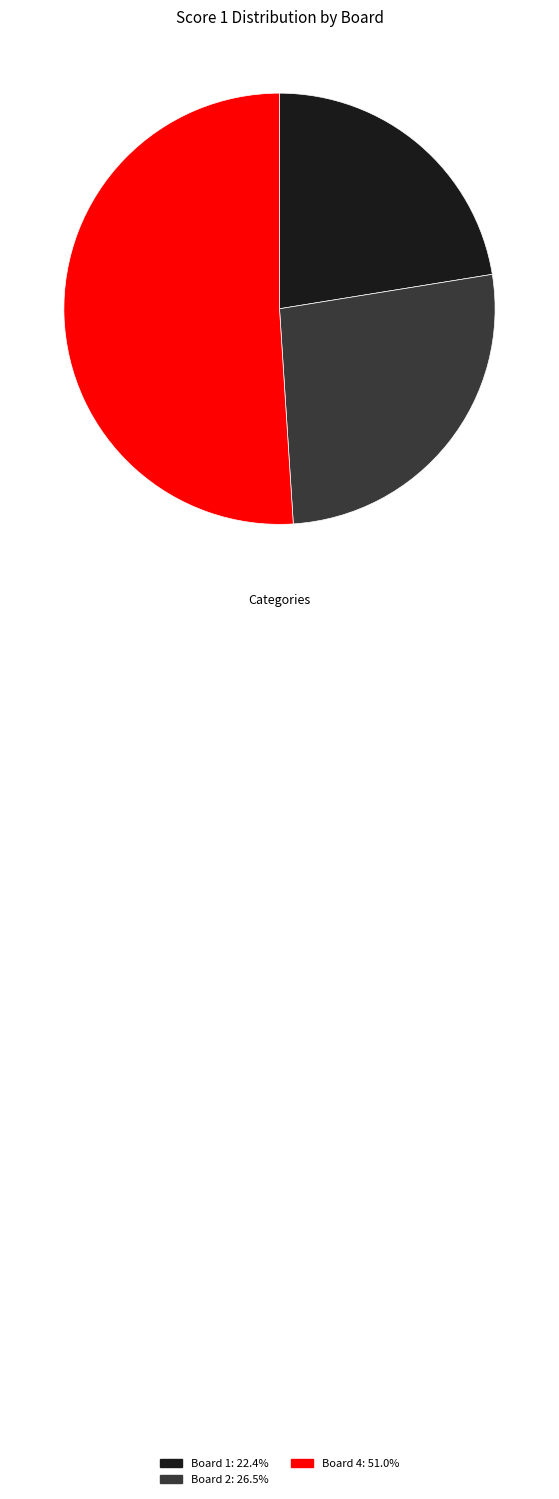

Does any single category account for the majority?

Yes